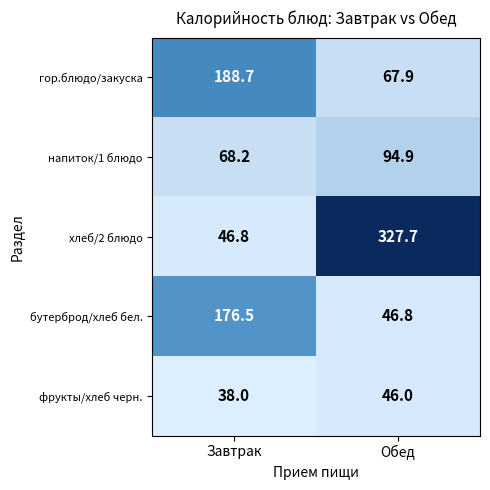

Between Завтрак and Обед, which series saw the biggest shift?

хлеб/2 блюдо